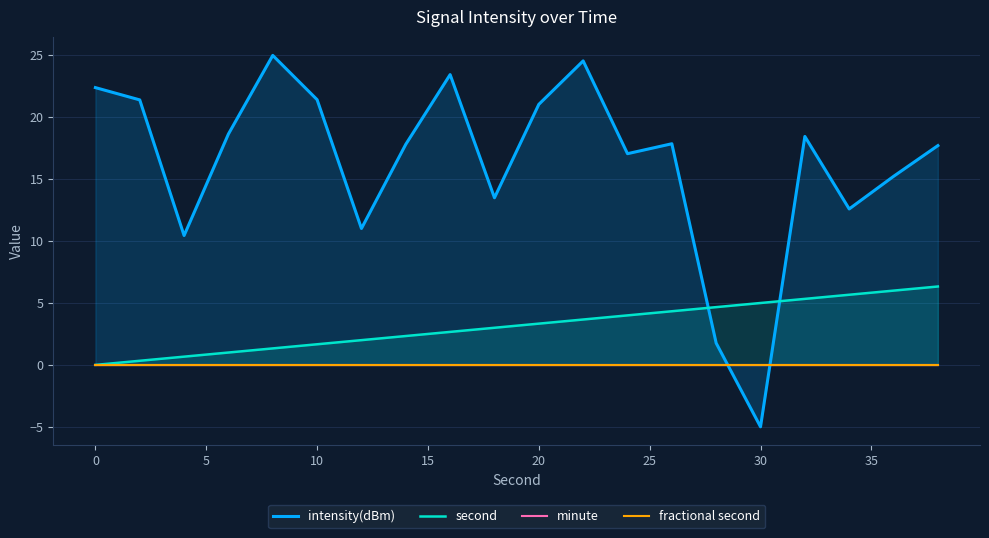

Which series has the widest spread of values?

intensity(dBm)